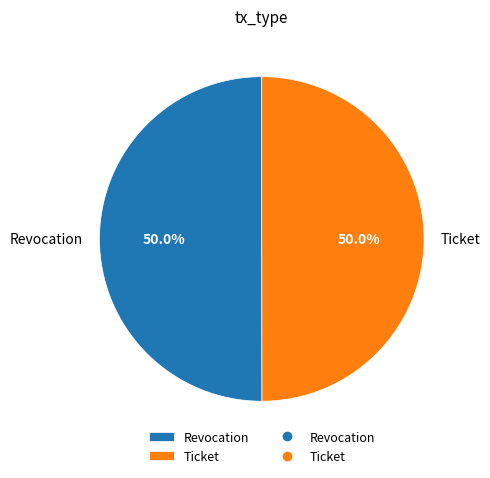

How many slices are in this pie chart?

2